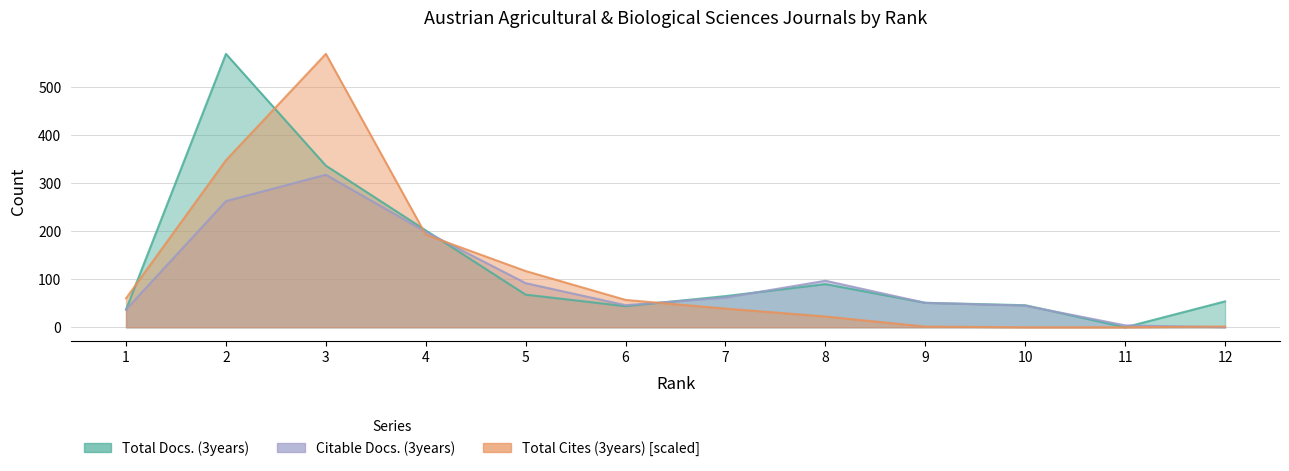

How many times do Citable Docs. (3years) and Total Docs. (3years) cross each other?

5